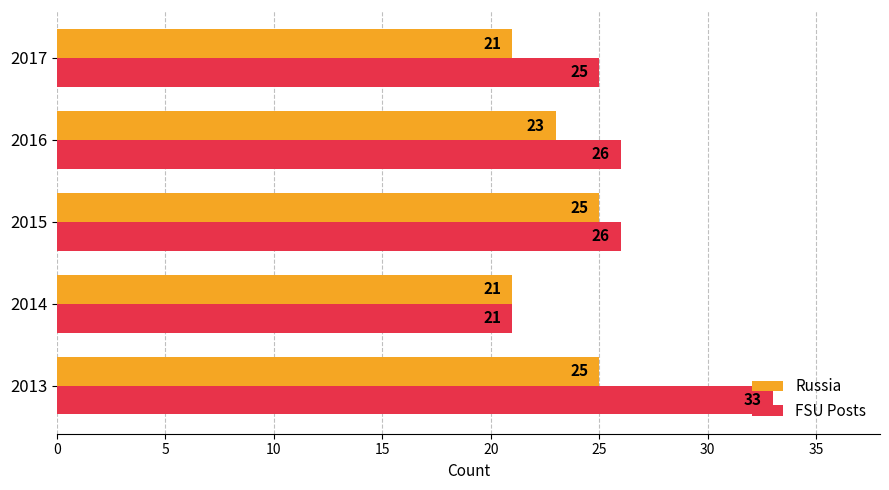

What is the total value across all series at 2014?

42